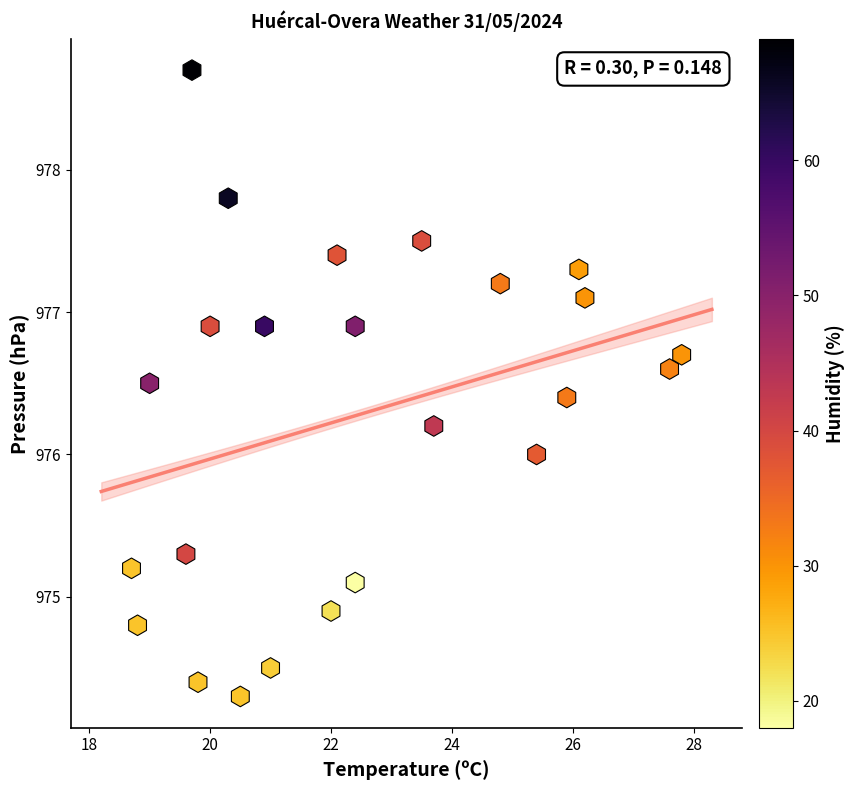

What is the range of X values (max minus min)?

9.1